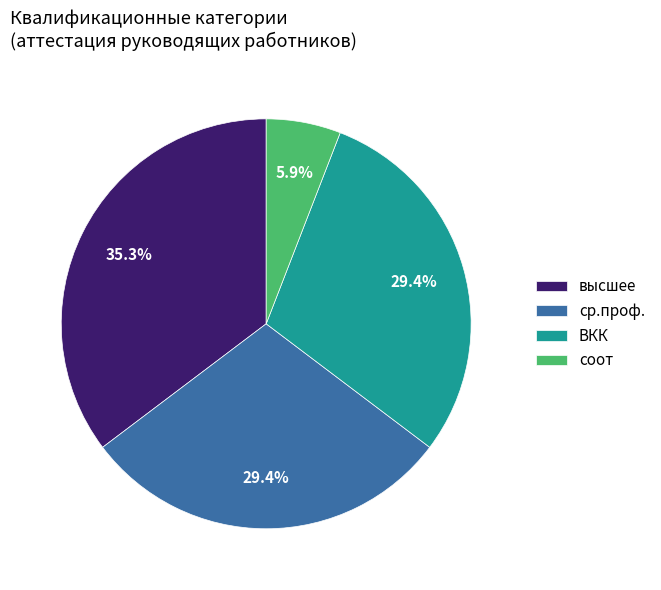

Which category has the biggest portion of the pie?

высшее